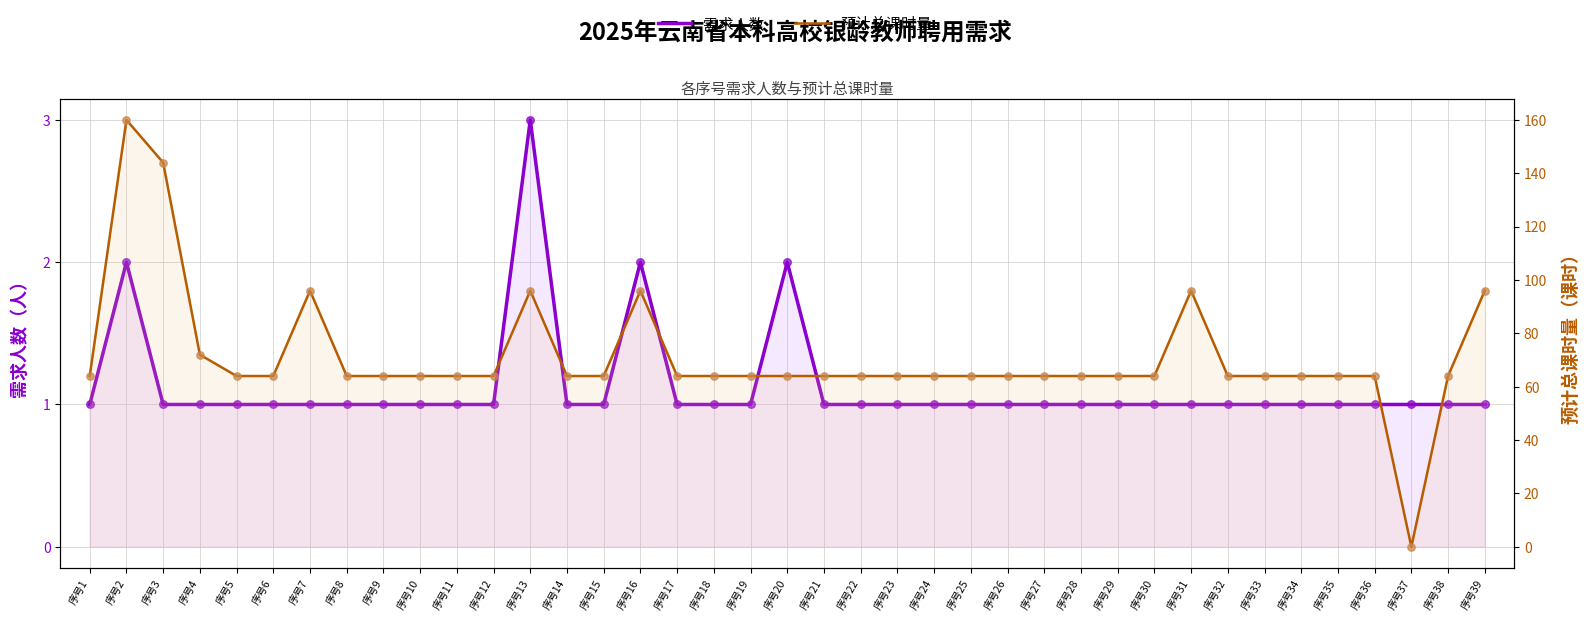

What is the total value across all series at 序号13?

99